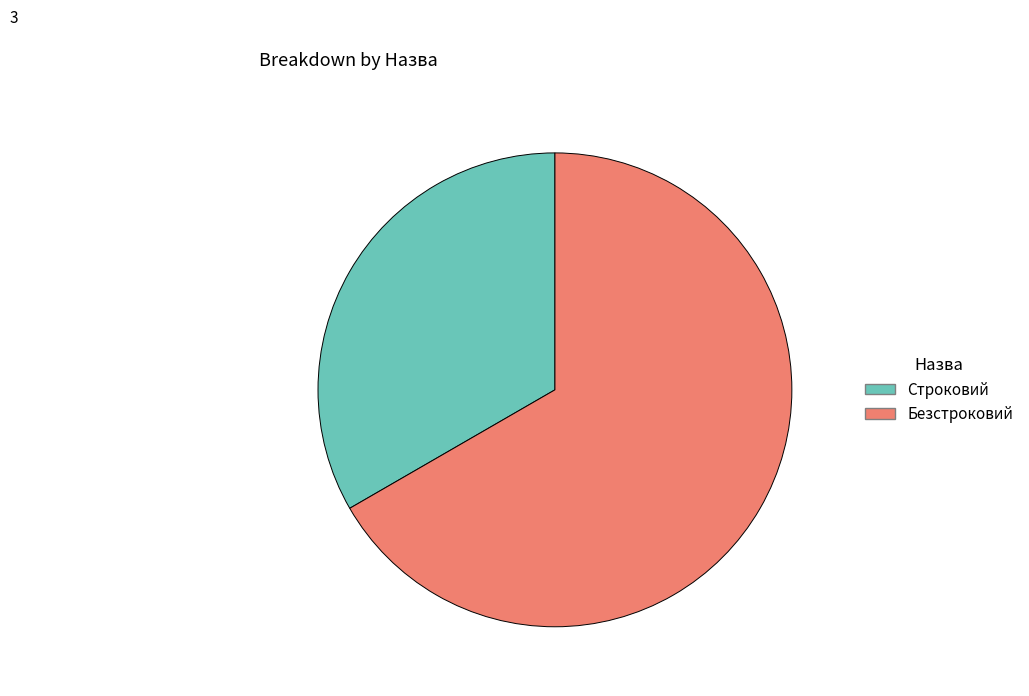

Is the sum of Безстроковий and Строковий greater than half?

Yes